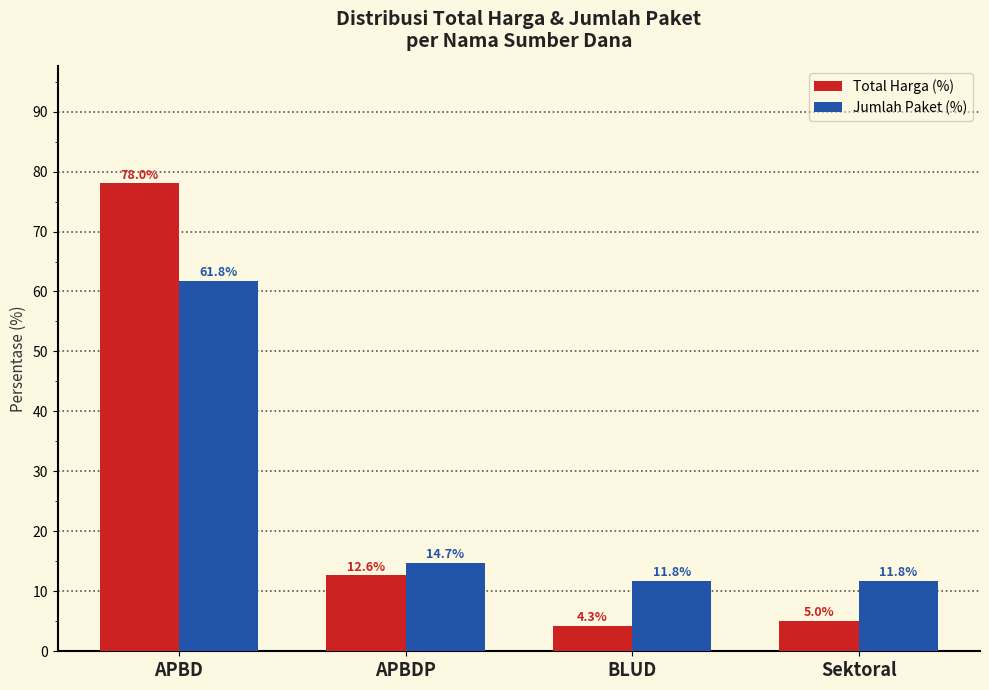

What are all the series names shown in the legend?

Total Harga (%), Jumlah Paket (%)